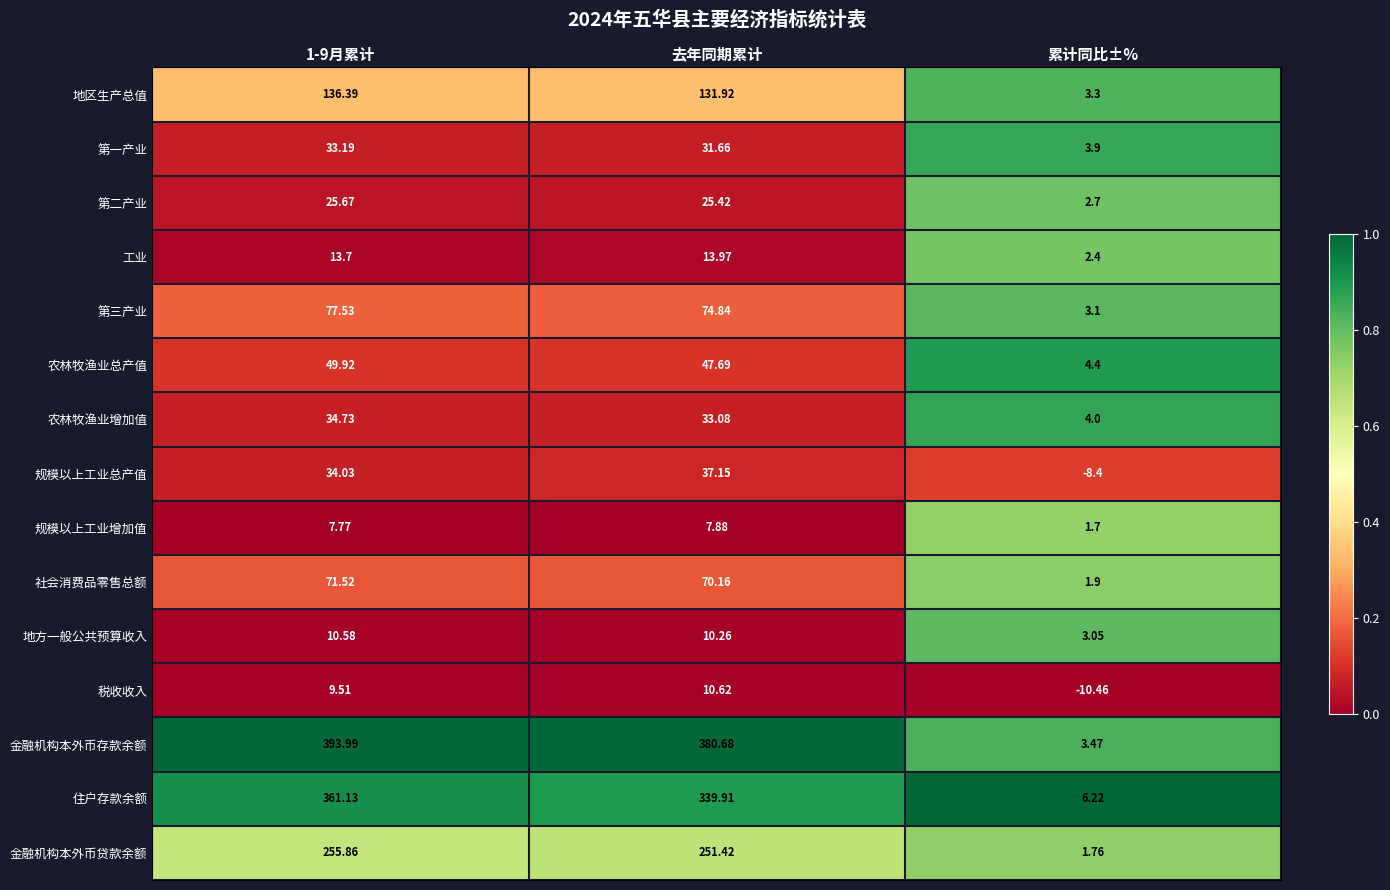

What is the difference between the highest and lowest values at 去年同期累计?

372.8